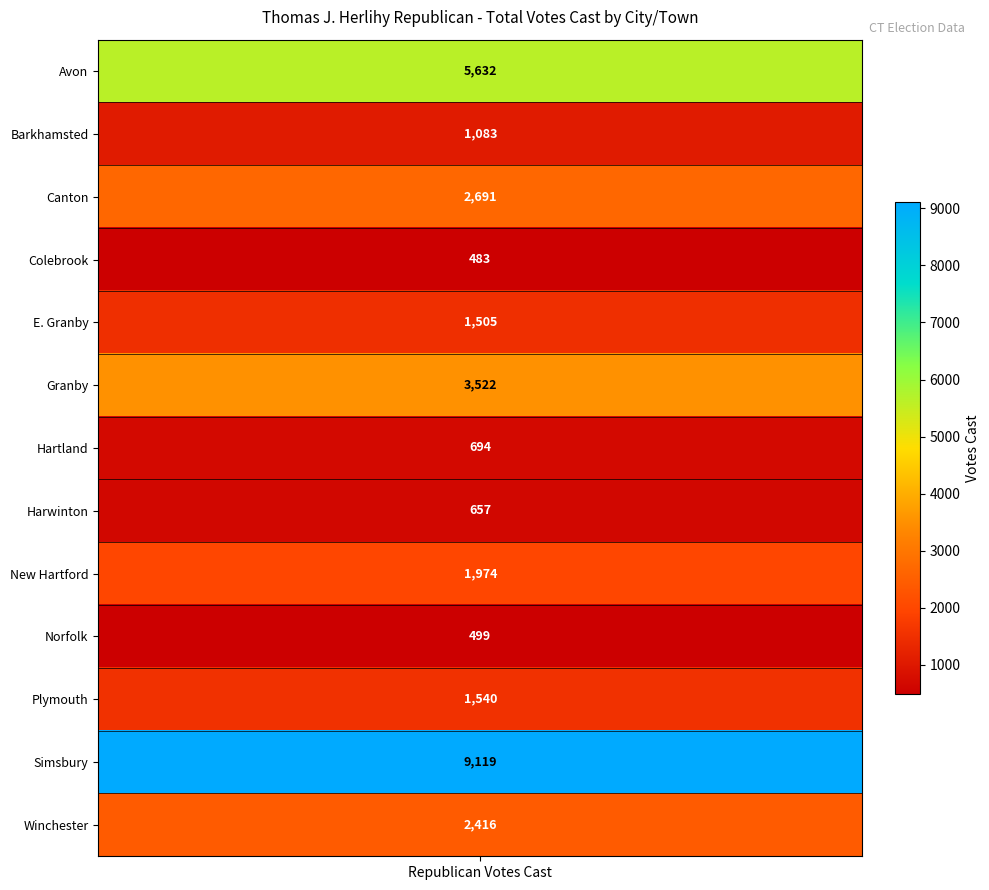

Approximately how many times larger is the value at 2 compared to 11?

0.3